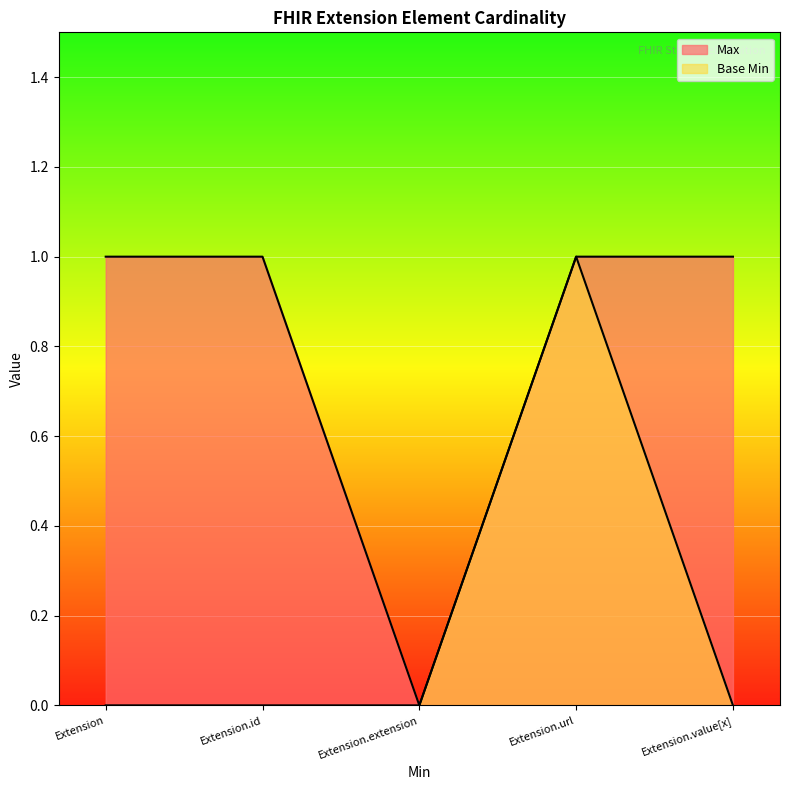

What is the sum of all Max values?

4